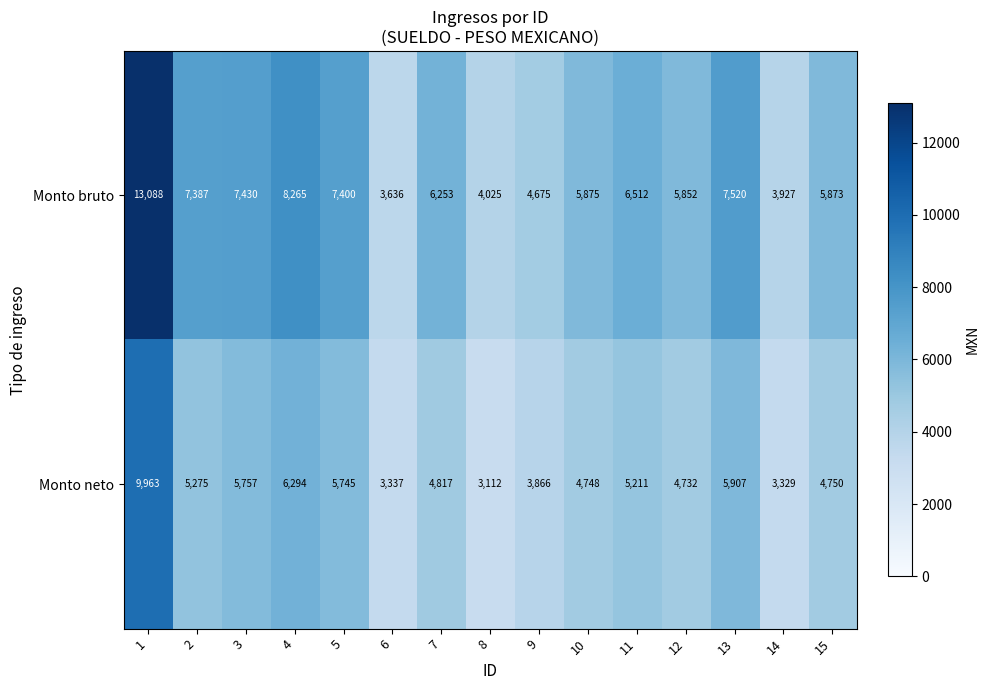

At which label does Monto bruto reach its minimum?

6